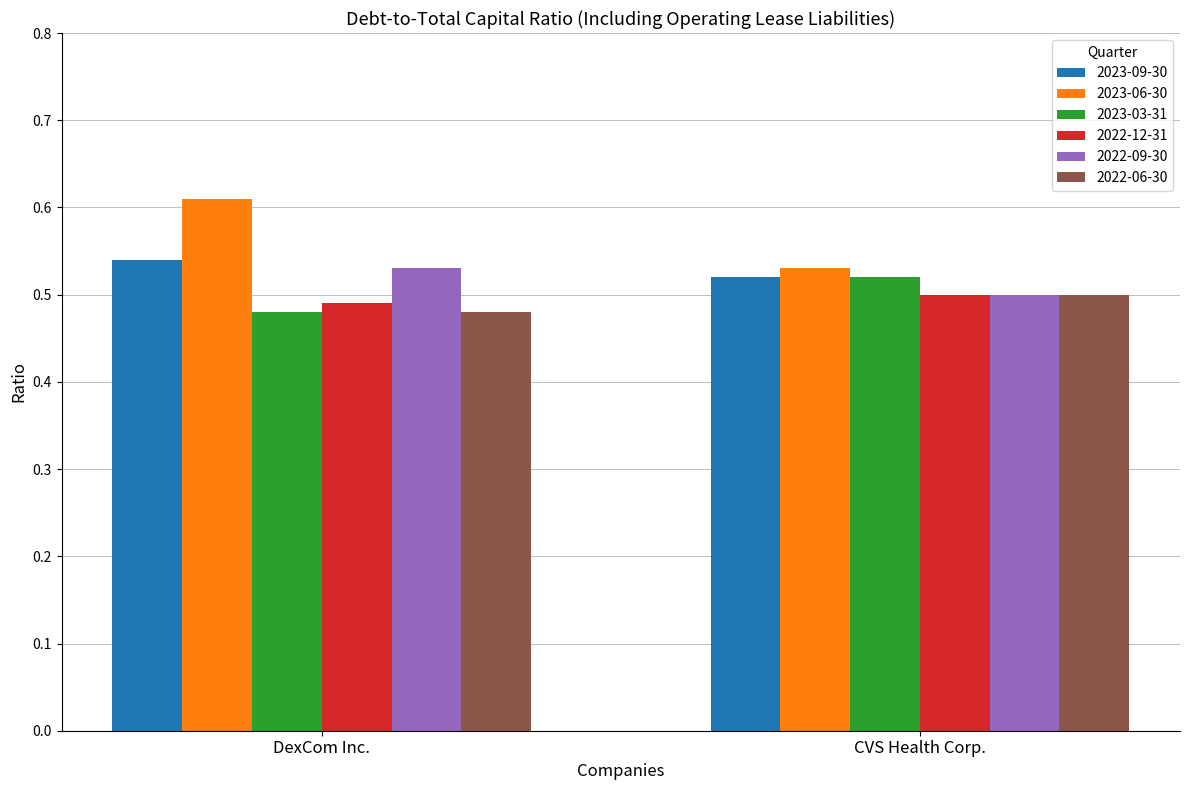

Which series has the largest total across all categories?

2023-06-30